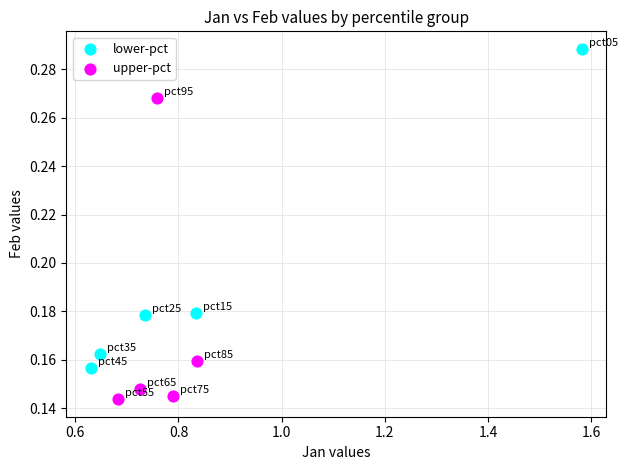

Which series contains the lowest Y value?

upper-pct